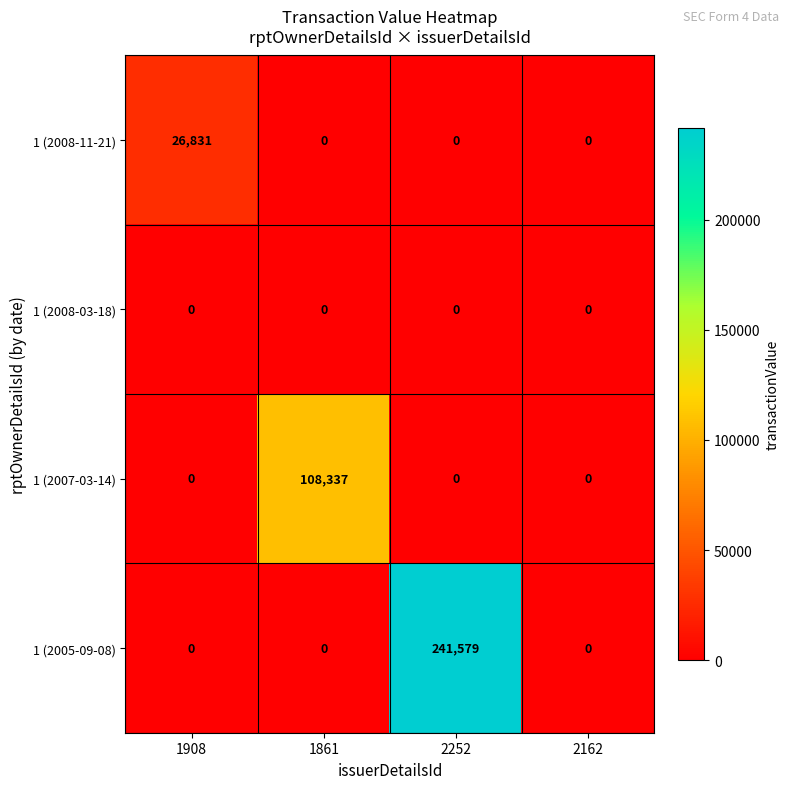

What is the difference between the maximum and minimum values in the 1 (2008-11-21) series?

26831